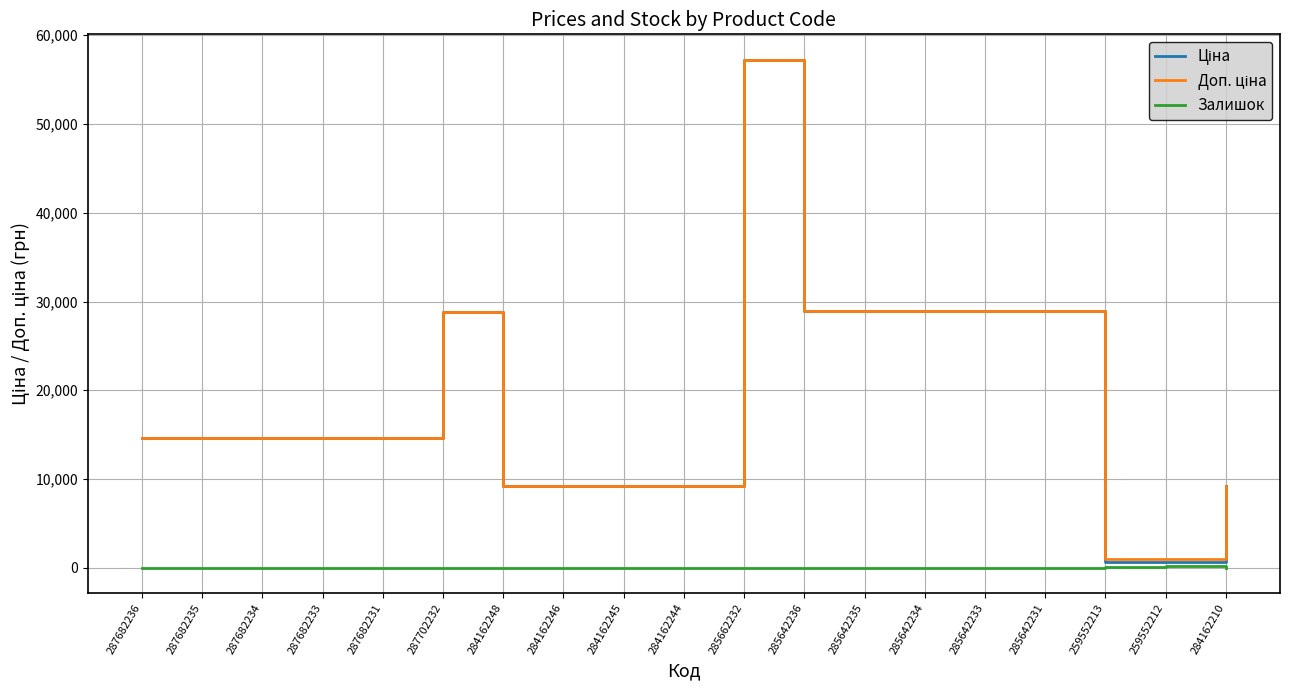

How many categories are shown in the chart?

19